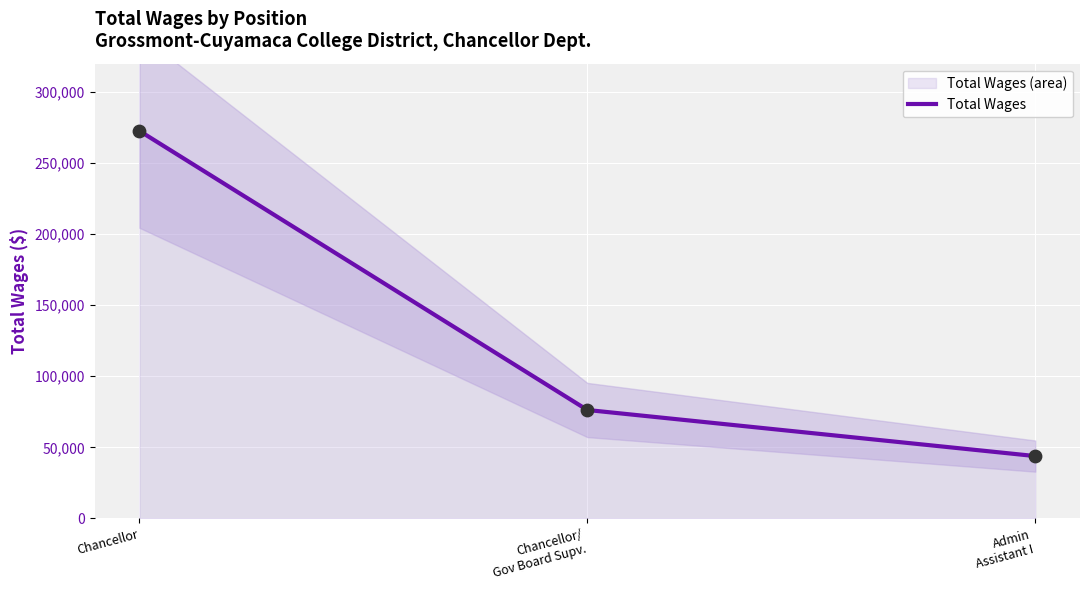

What is the change in value from Chancellor to Admin
Assistant I?

-228831